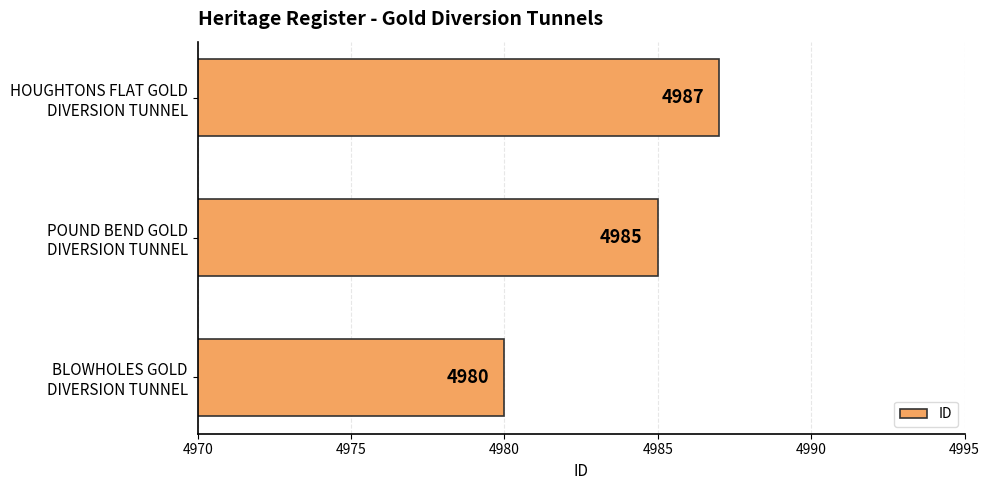

How many values are between 4980 and 4987?

3